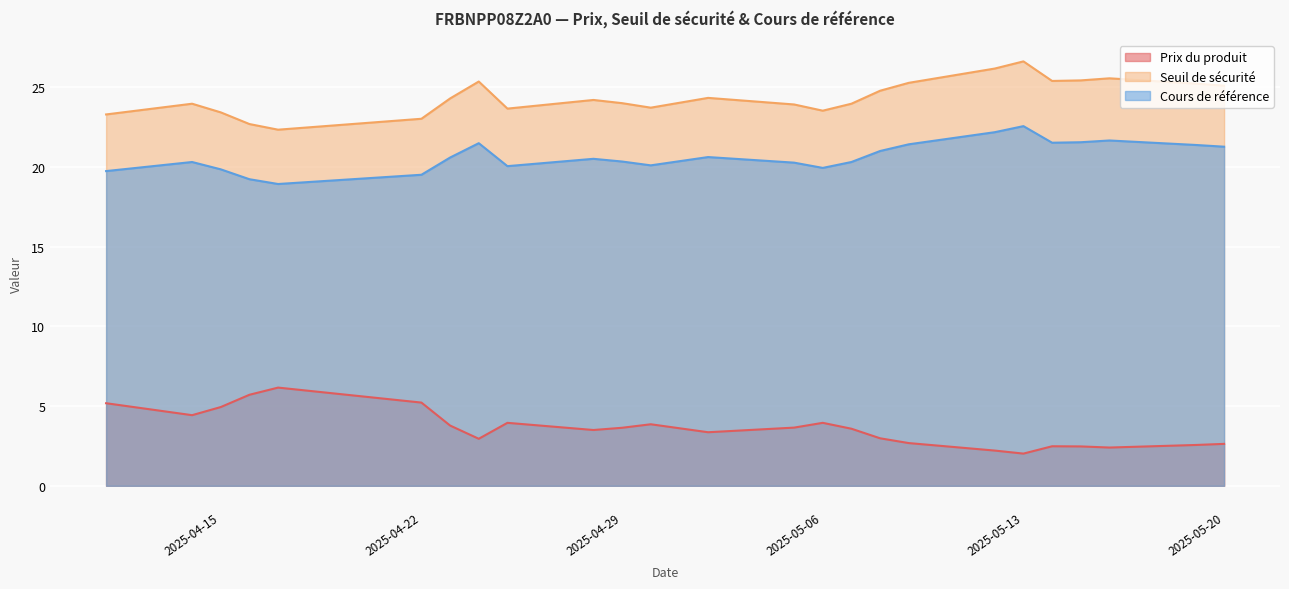

In Cours de référence, how many points are lower than both neighbors (excluding endpoints)?

5